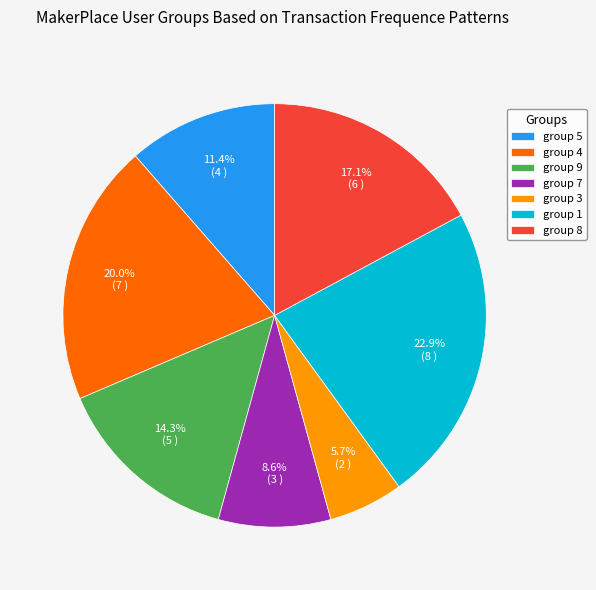

Combined, do group 3 and group 4 account for over 50%?

No